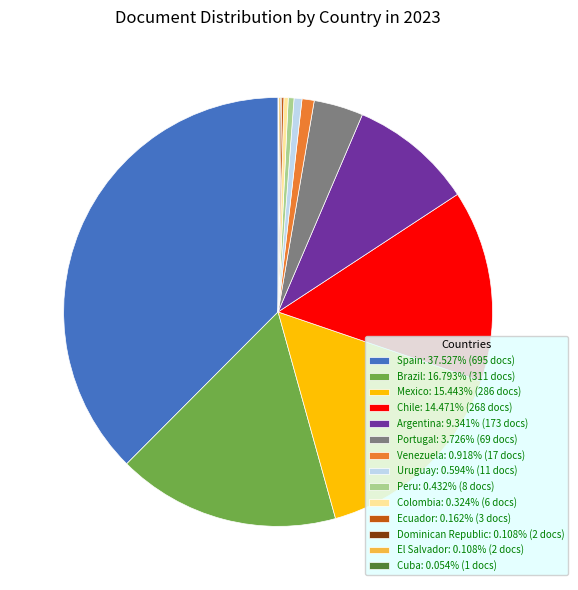

What is the largest slice in the pie chart?

Spain